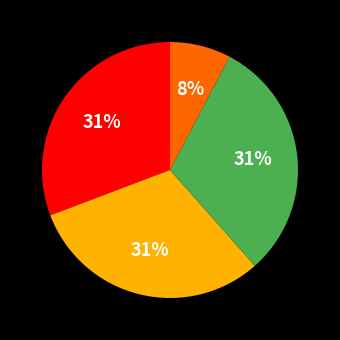

Is there a majority slice in this chart?

No